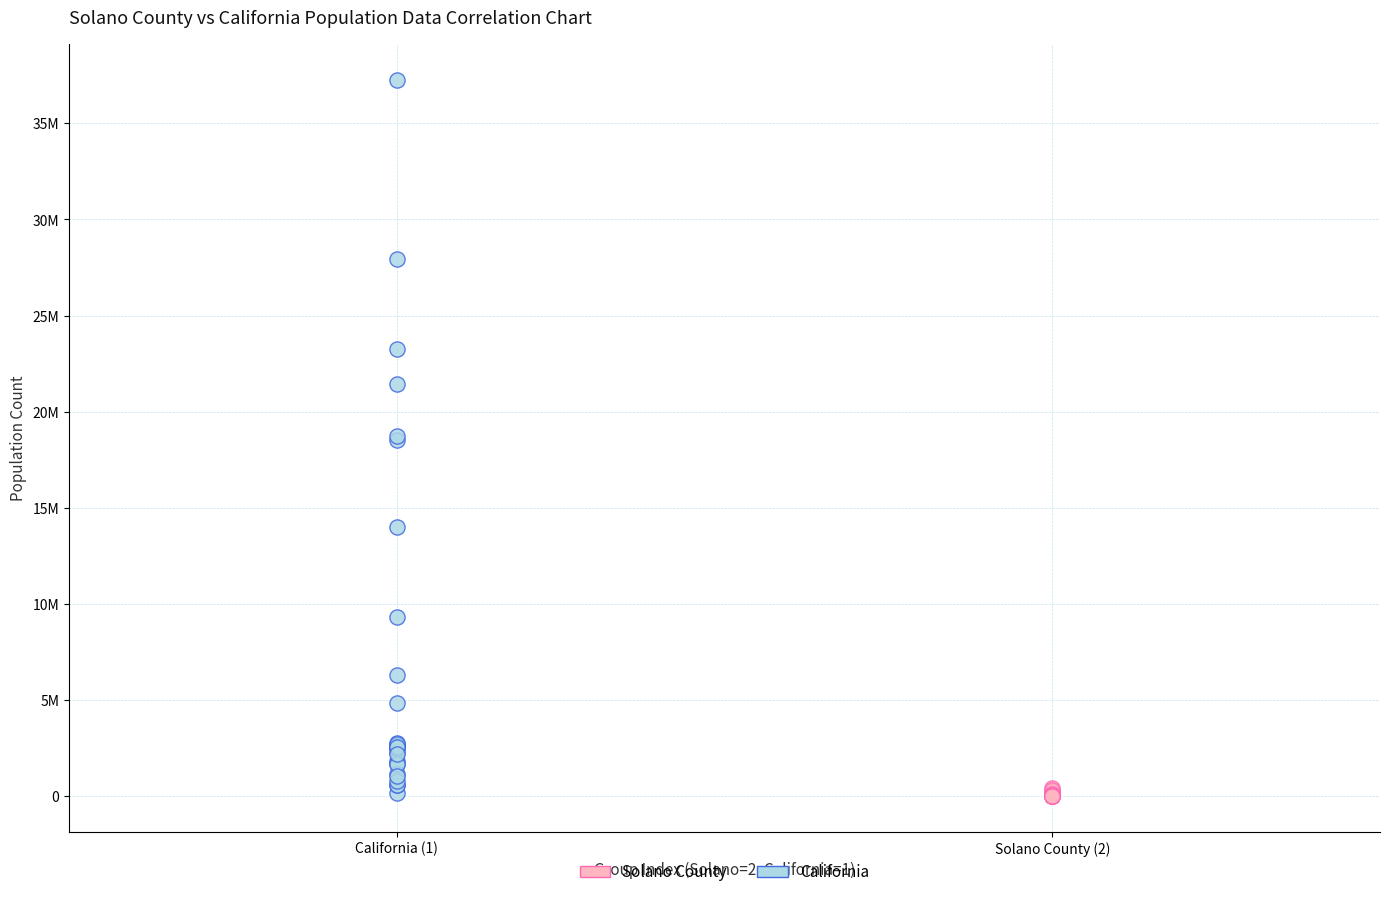

Which series contains the highest Y value?

California